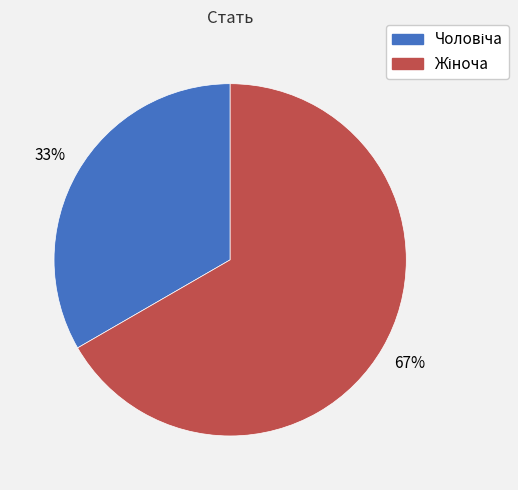

To the nearest percent, what is the average slice percentage?

50%